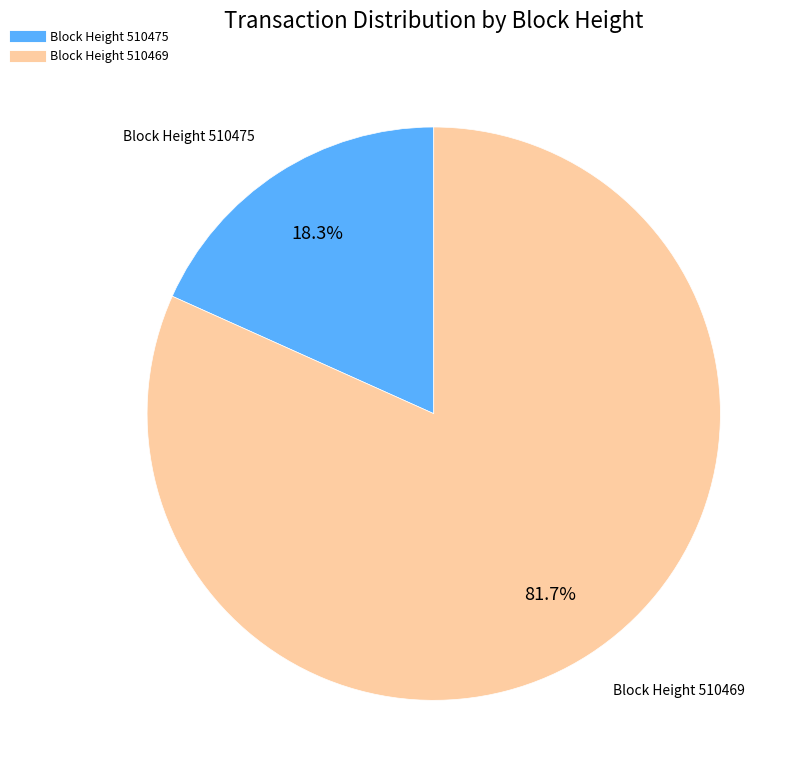

Is there any slice that represents more than half of the pie?

Yes